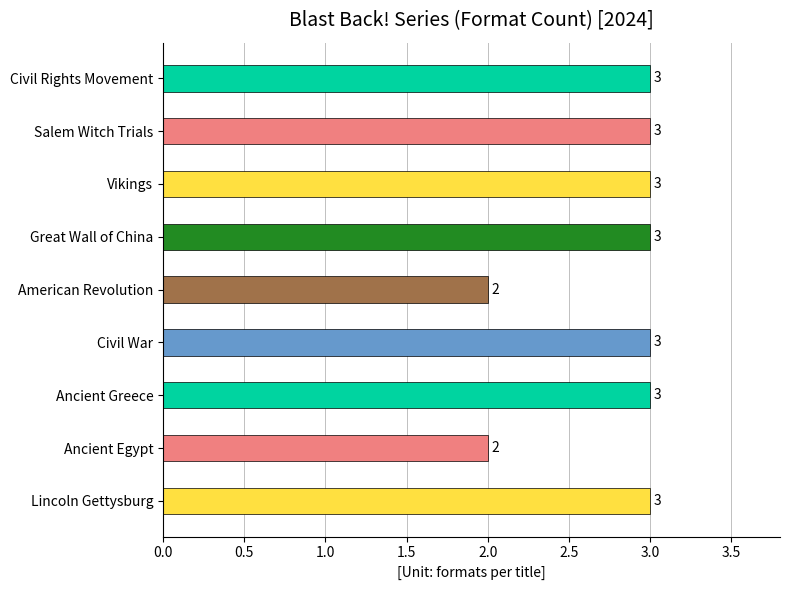

What value does the data have at Ancient Greece?

3